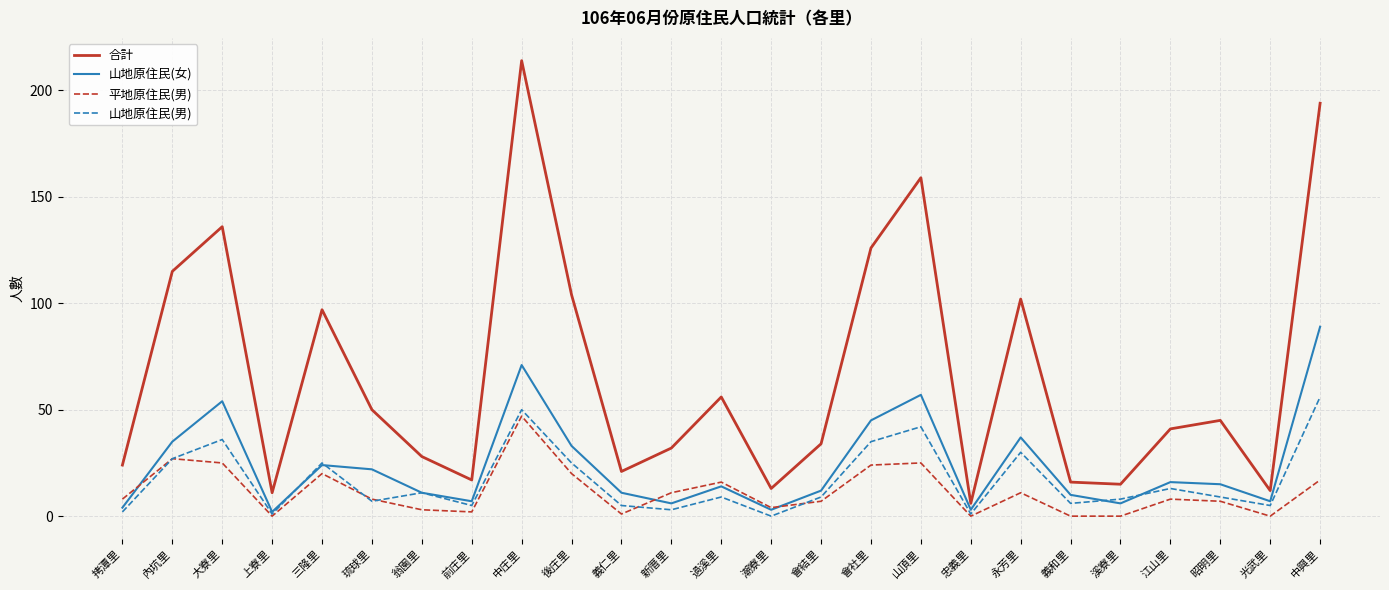

Read the 合計 value at 義和里.

16